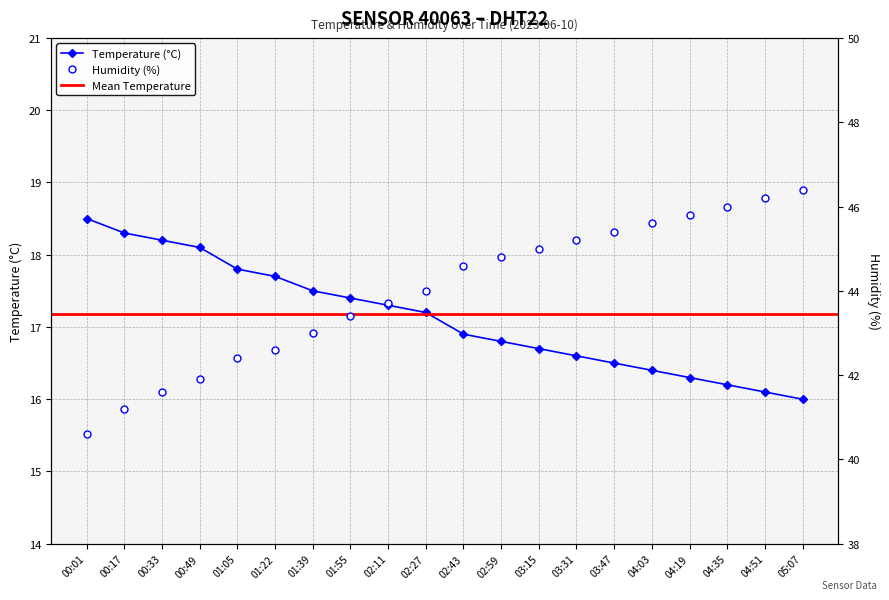

Reading left to right, transcribe all the data shown in this chart.

temperature: 18.5	18.3	18.2	18.1	17.8	17.7	17.5	17.4	17.3	17.2	16.9	16.8	16.7	16.6	16.5	16.4	16.3	16.2	16.1	16.0
humidity: 40.6	41.2	41.6	41.9	42.4	42.6	43.0	43.4	43.7	44.0	44.6	44.8	45.0	45.2	45.4	45.6	45.8	46.0	46.2	46.4